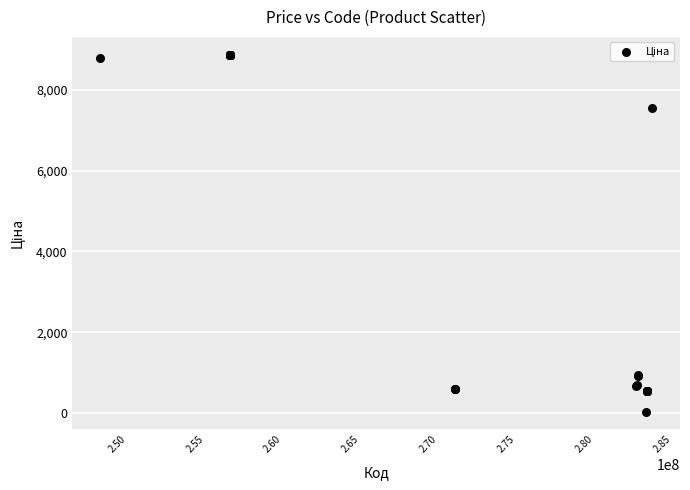

What Y value in the scatter plot is closest to 4453?

7545.9